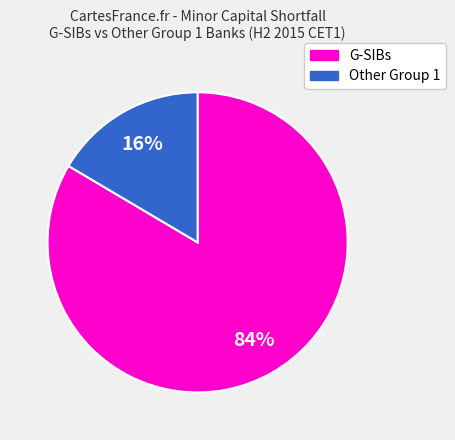

To the nearest percent, what is the average slice percentage?

50%